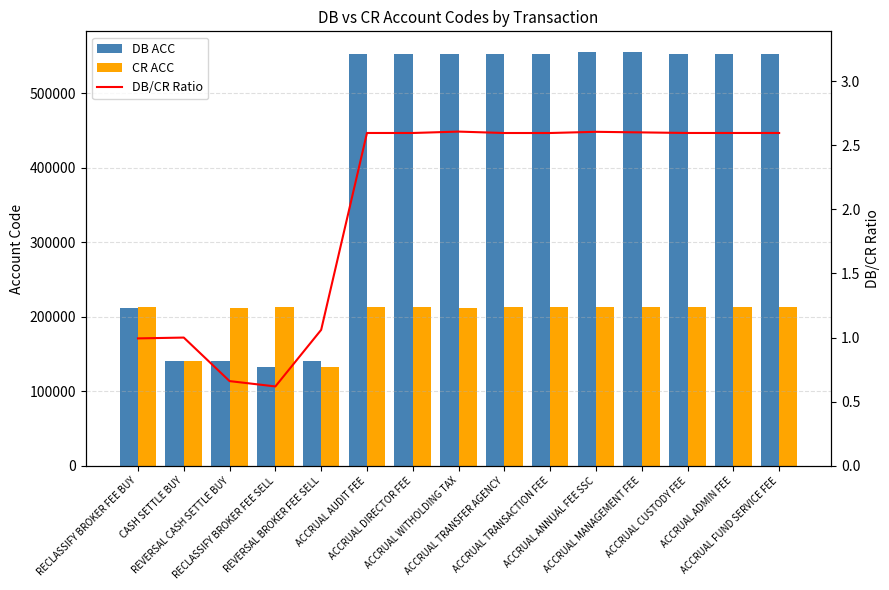

Read the DB ACC value at ACCRUAL TRANSACTION FEE.

553128.0